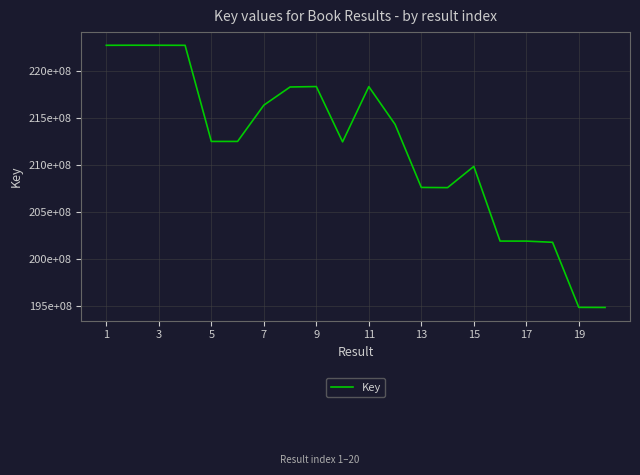

Does the chart have visible grid lines?

Yes